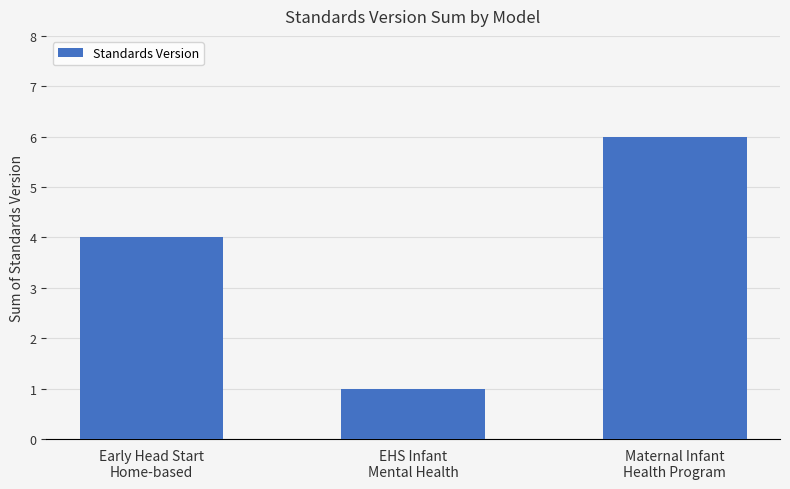

Is it true that the value at Early Head Start
Home-based is 7?

False